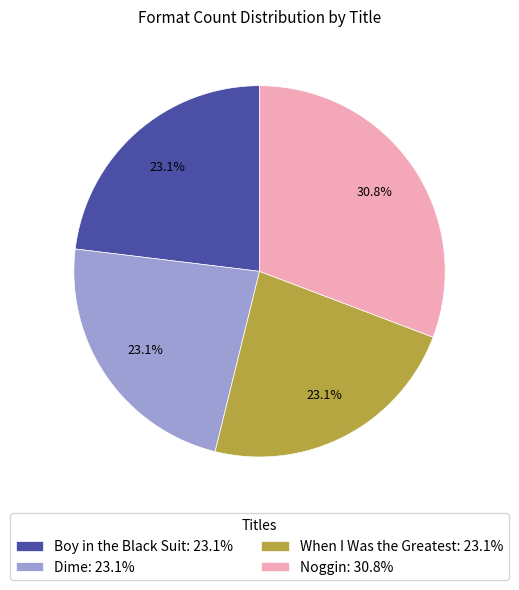

Combined, do Dime: 23.1% and When I Was the Greatest: 23.1% account for over 50%?

No